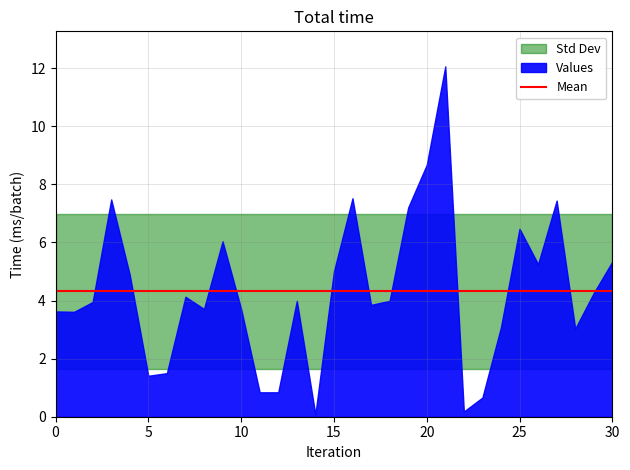

Approximately how many times larger is the value at 0 compared to 18?

0.9